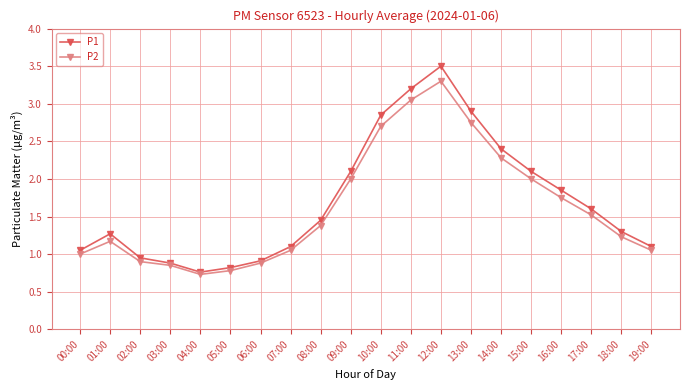

What is the value of the P1 point at the 13th from the left?

3.5